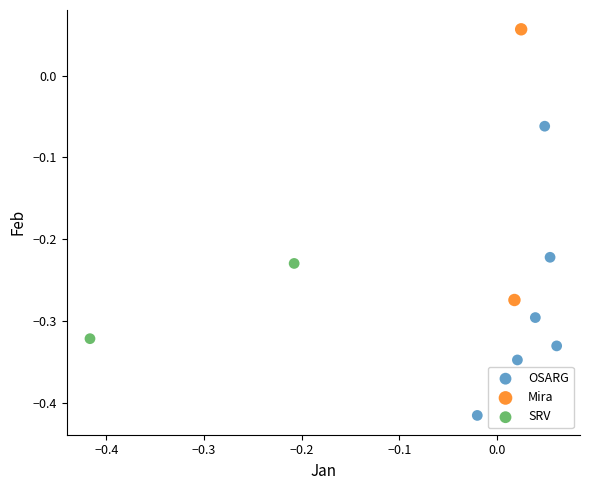

Which series has the largest Y range (max minus min)?

OSARG